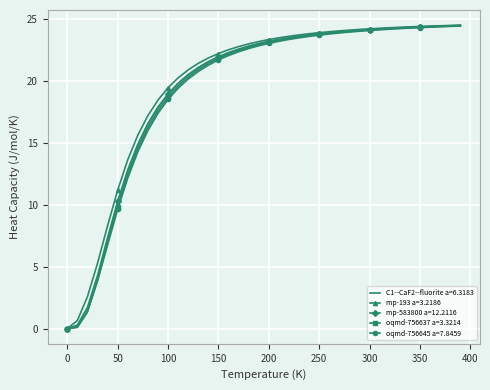

What is the greatest value displayed?

24.5